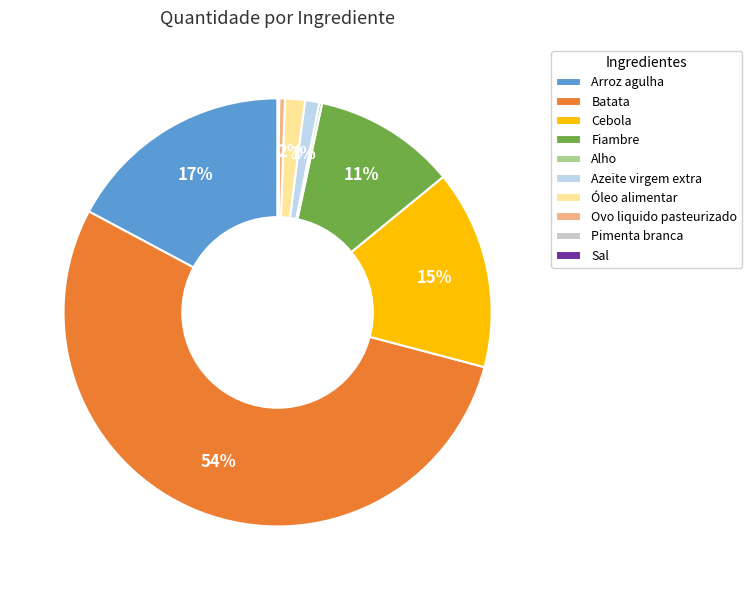

Which category accounts for the majority?

Batata